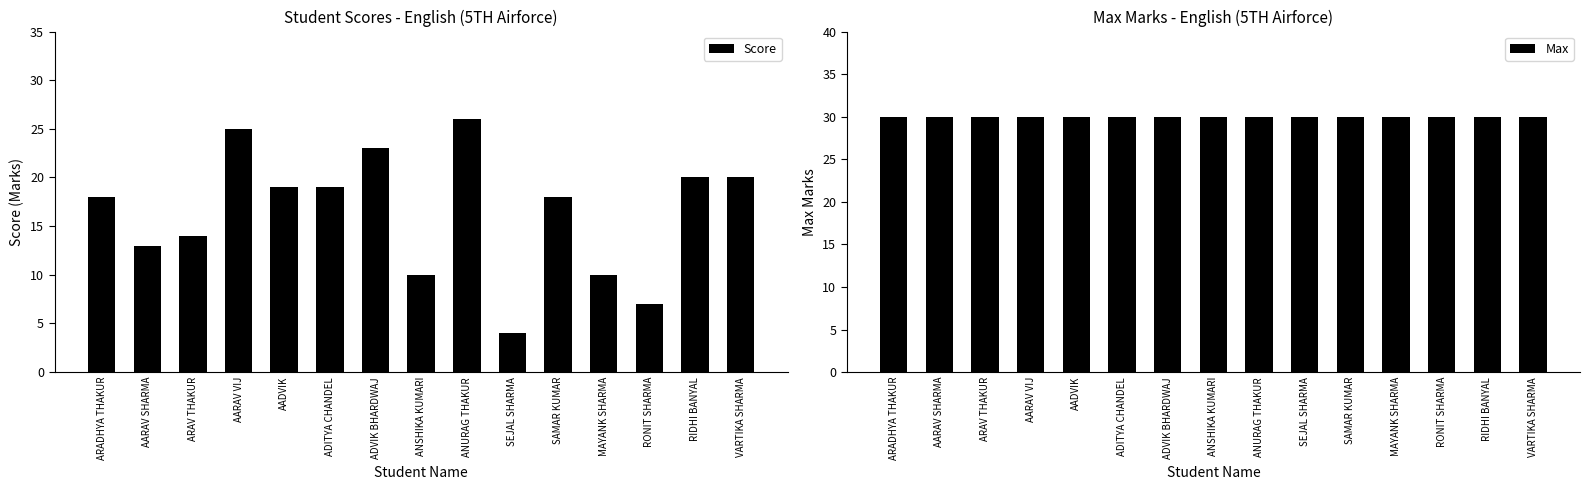

What is the value of the Max bar at the 15th from the left?

30